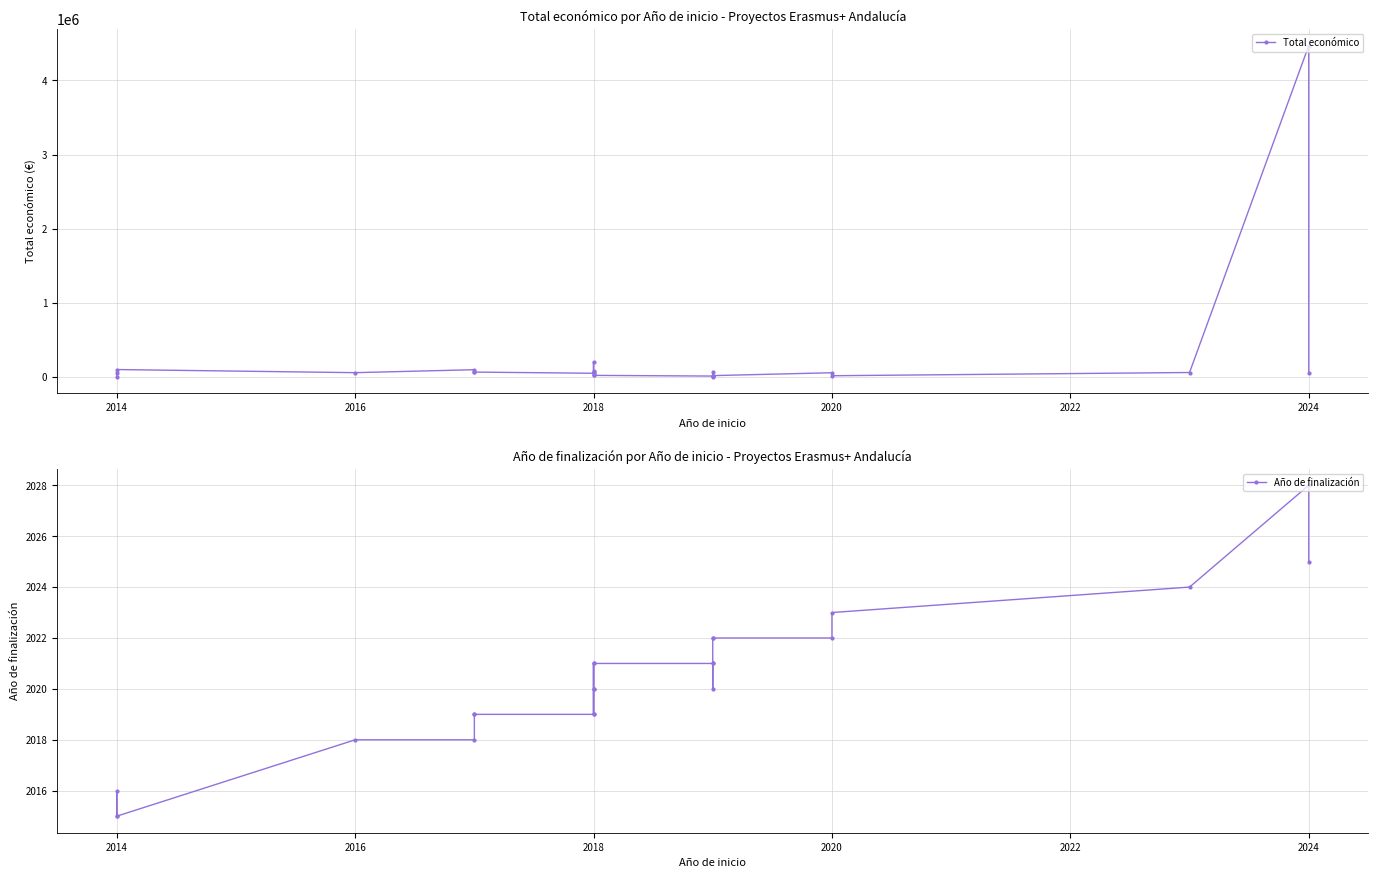

True or false: Total económico and Año de finalización intersect in this chart.

False